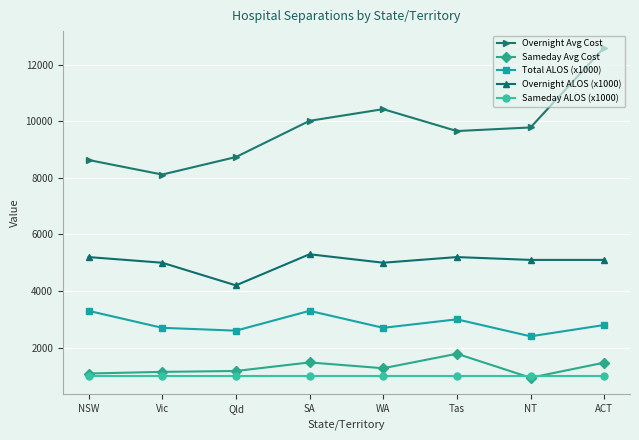

Where is the first local maximum for Overnight ALOS (x1000)?

SA